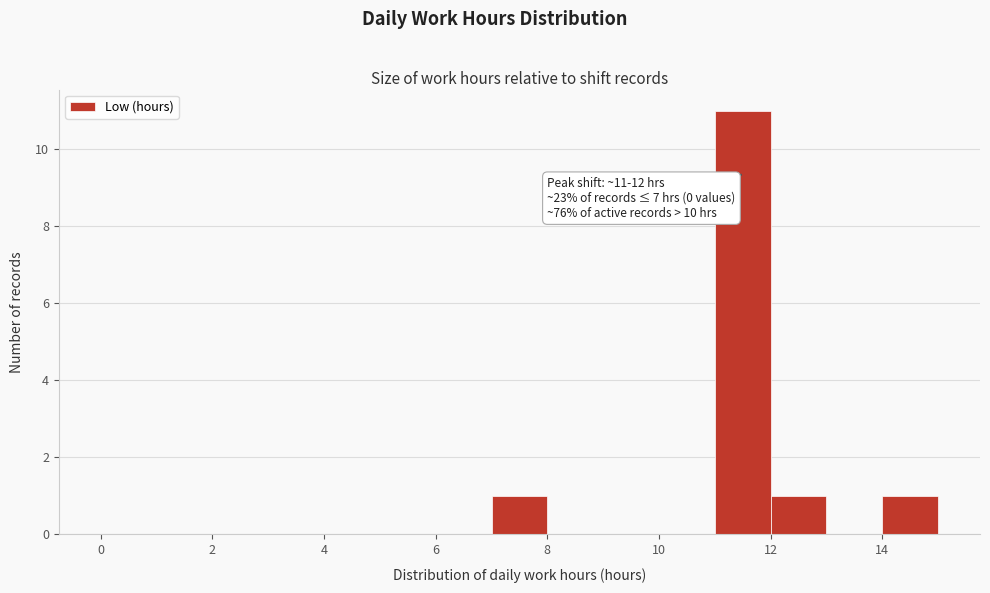

Which range on the x-axis has the tallest bar?

11 to 12